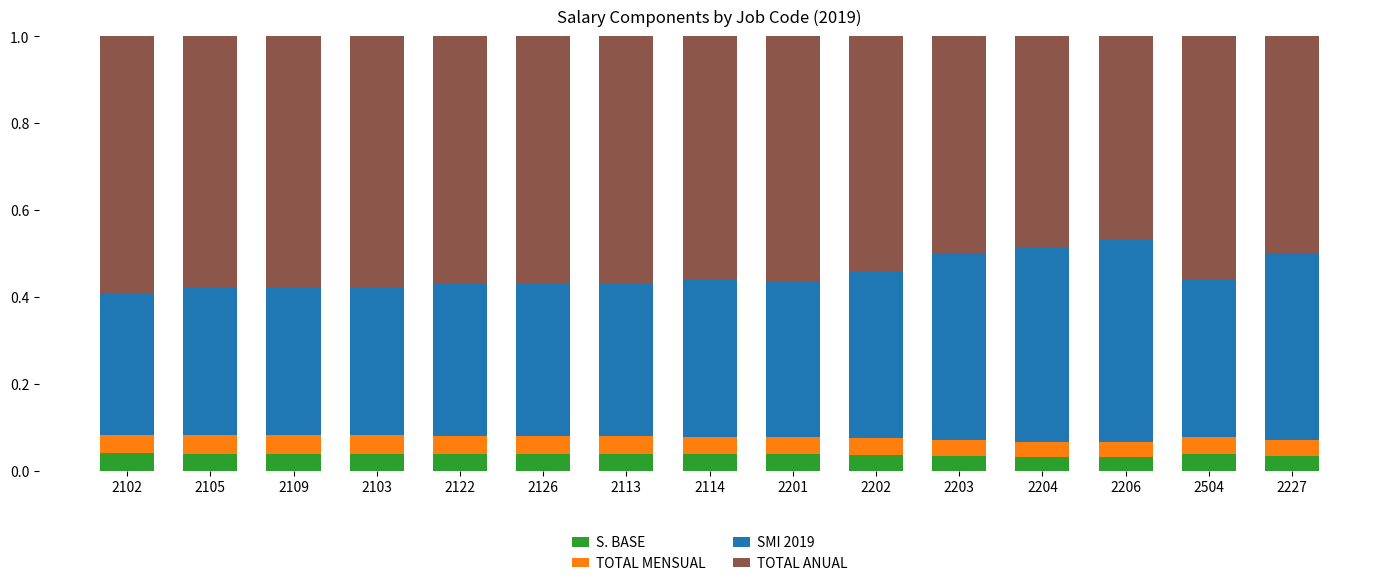

What is the total value across all series at 2105?

1.0